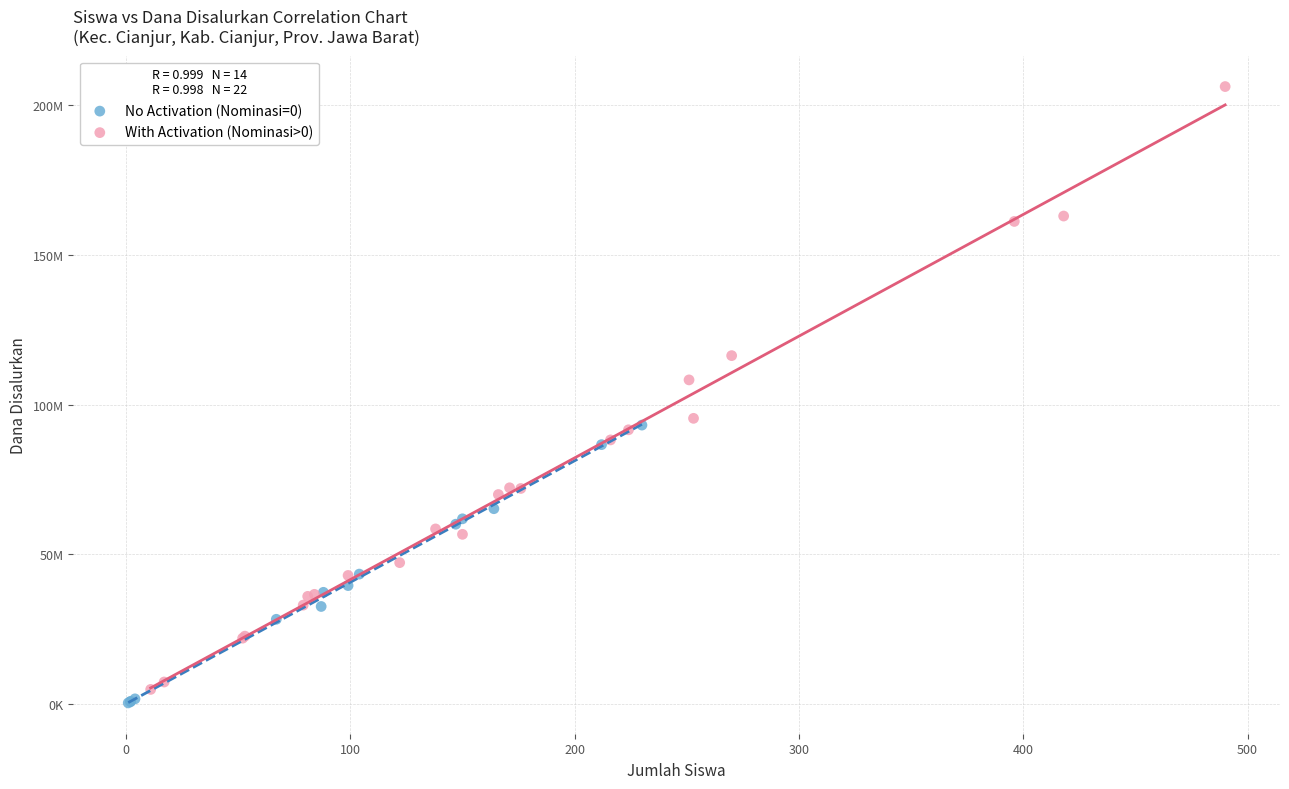

What are all the series names shown in the legend?

No Activation (Nominasi=0), With Activation (Nominasi>0)